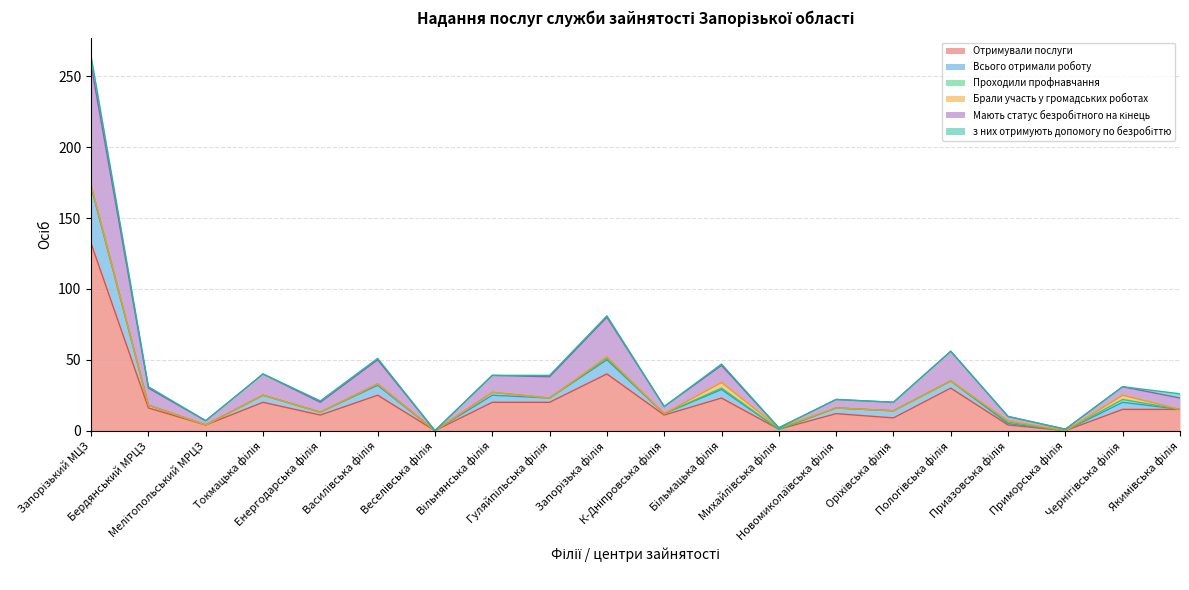

At which category is the sum across all series the highest?

Запорізький МЦЗ